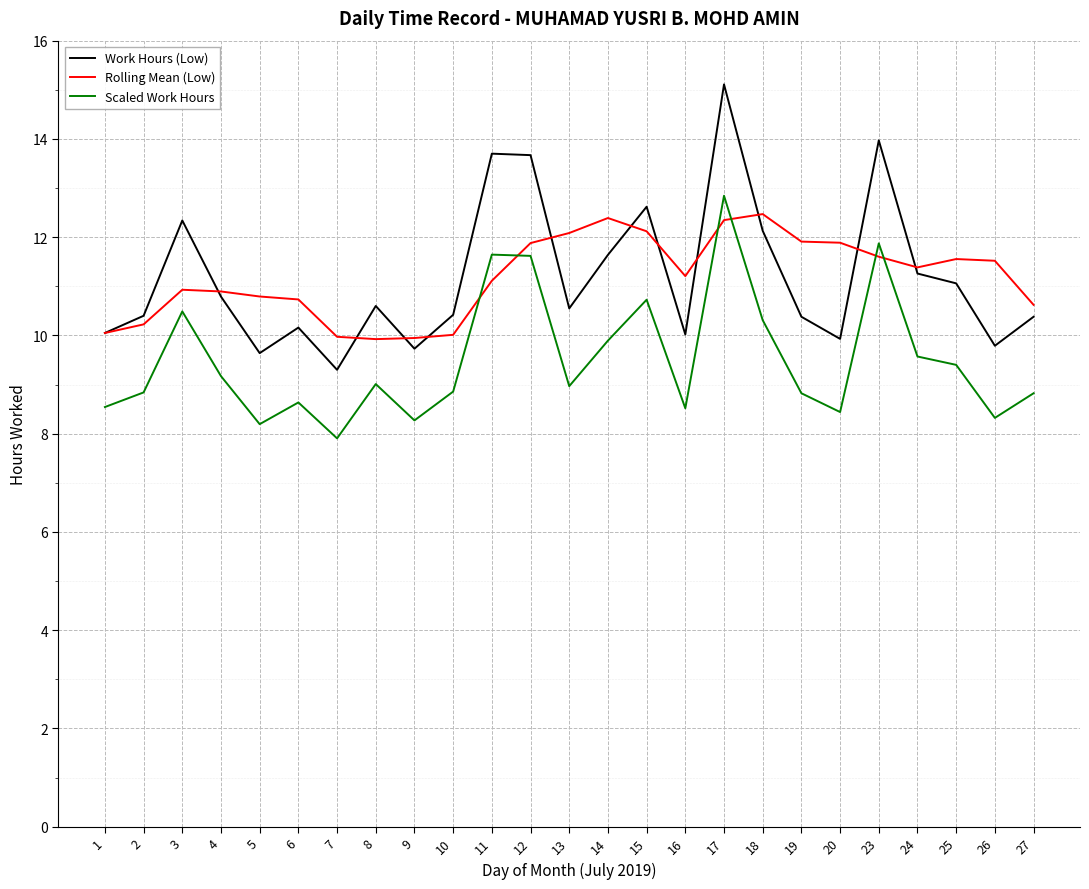

Does the chart have visible grid lines?

Yes